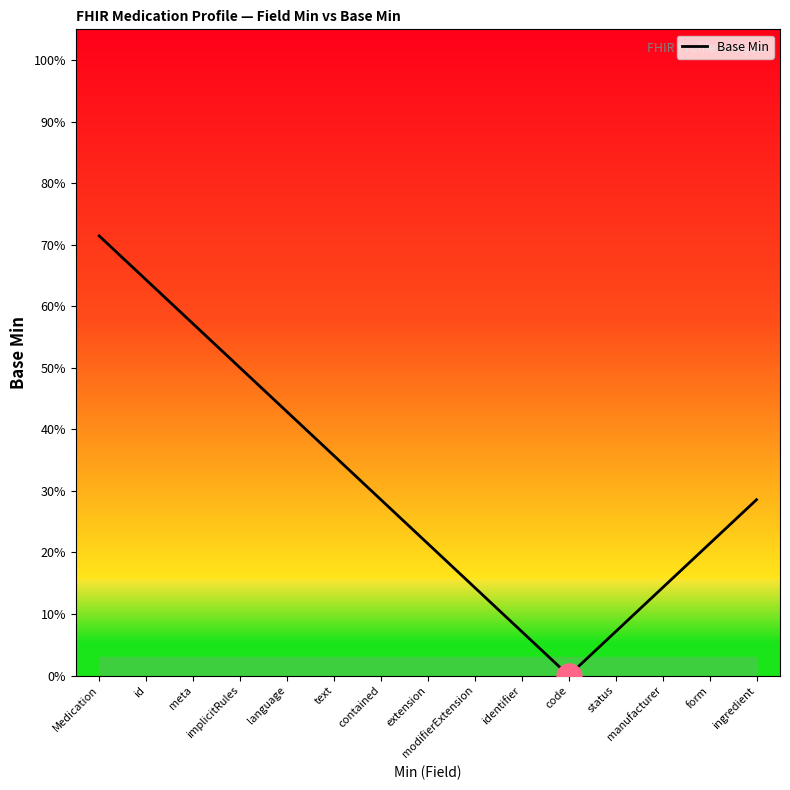

What position from the left is ingredient?

15